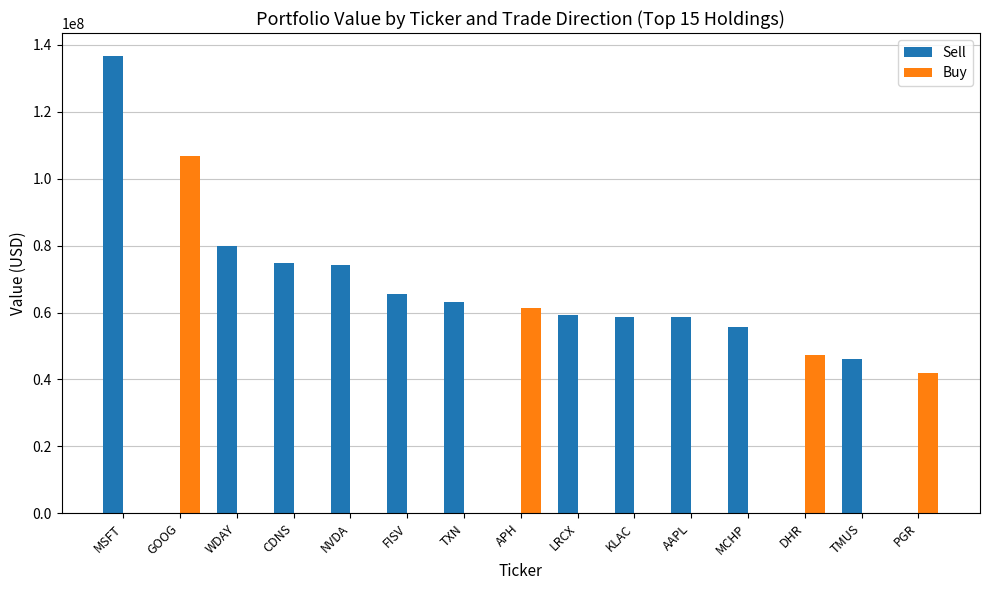

What is the highest value of the Buy series?

106663354